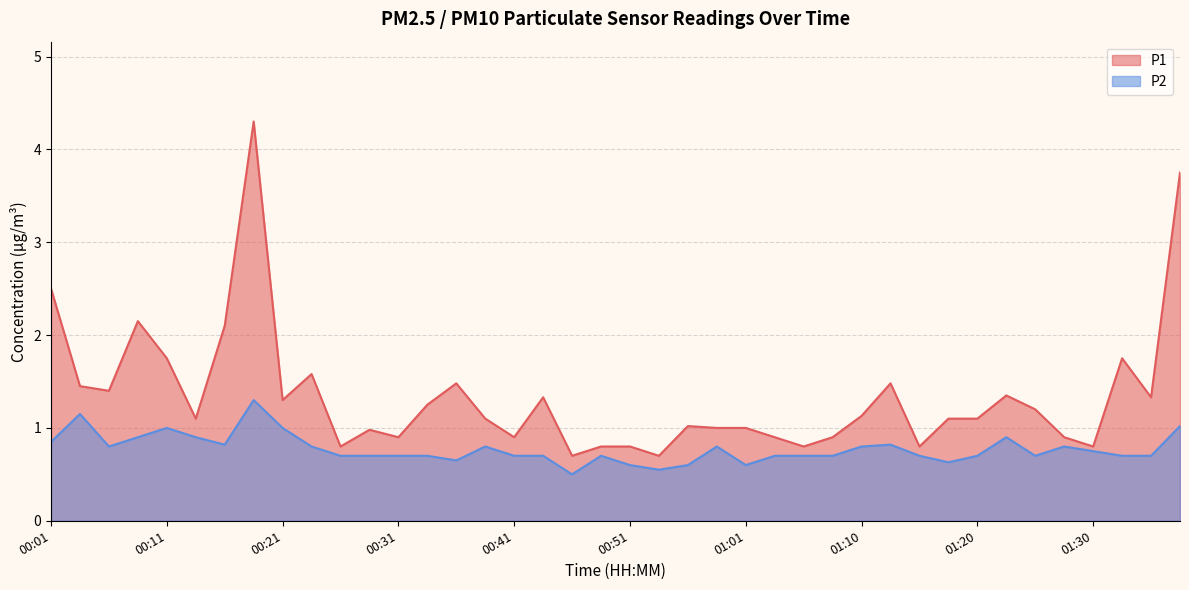

At 01:10, list the series in order from largest to smallest.

P1, P2